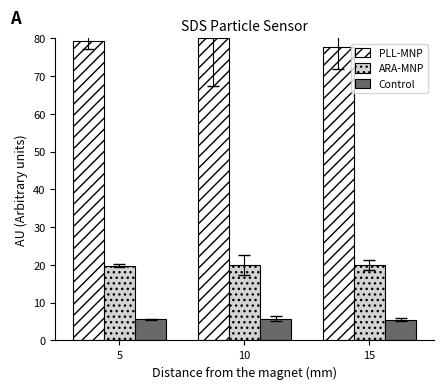

The value of ARA-MNP at 10 is 20.0. True or false?

True